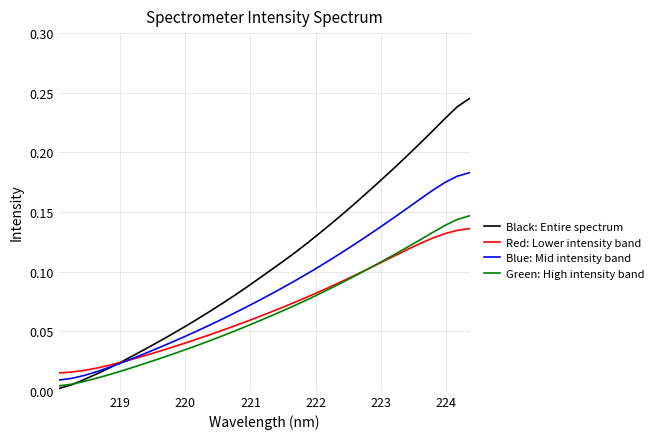

What are all the series names shown in the legend?

Black: Entire spectrum, Red: Lower intensity band, Blue: Mid intensity band, Green: High intensity band